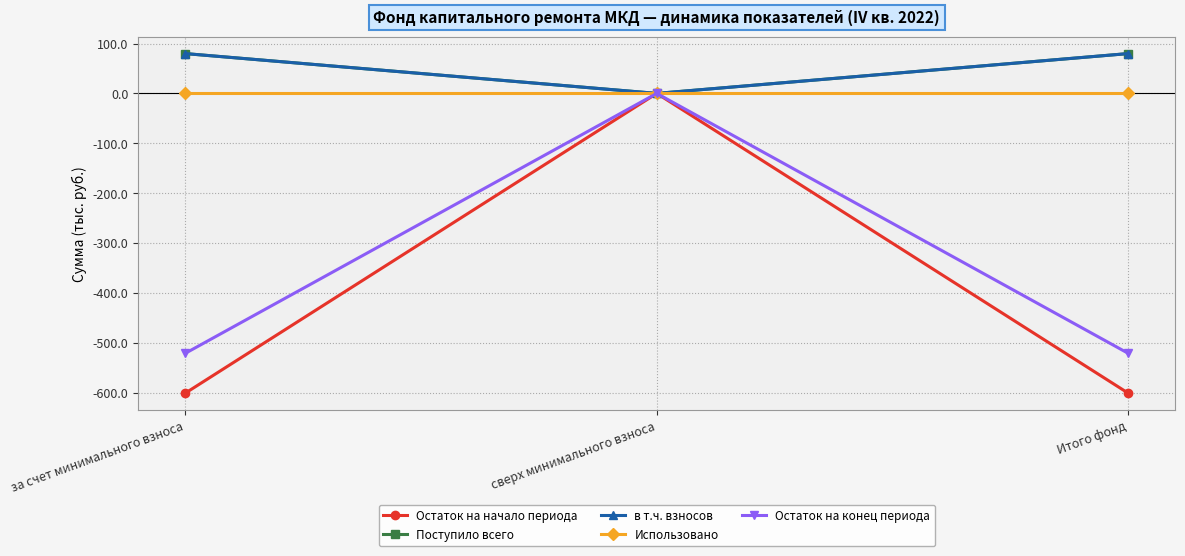

Does the chart have visible grid lines?

Yes